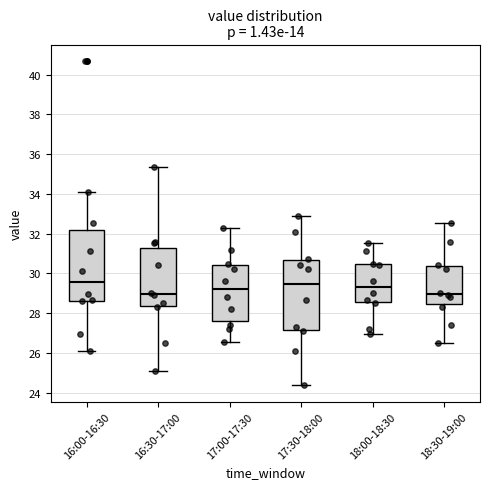

Reading left to right, read every box against the y-axis: the position of its median line, the range the box covers, and the ends of its whiskers. The values are not printed on the chart, so give them approximately, as read against the axis.

16:00-16:30: median 29.6, box 28.6 to 32.2, whiskers 26.2 to 34.2
16:30-17:00: median 29.0, box 28.4 to 31.2, whiskers 25.2 to 35.4
17:00-17:30: median 29.2, box 27.6 to 30.4, whiskers 26.6 to 32.2
17:30-18:00: median 29.4, box 27.2 to 30.6, whiskers 24.4 to 32.8
18:00-18:30: median 29.4, box 28.6 to 30.4, whiskers 27.0 to 31.6
18:30-19:00: median 29.0, box 28.4 to 30.4, whiskers 26.6 to 32.6